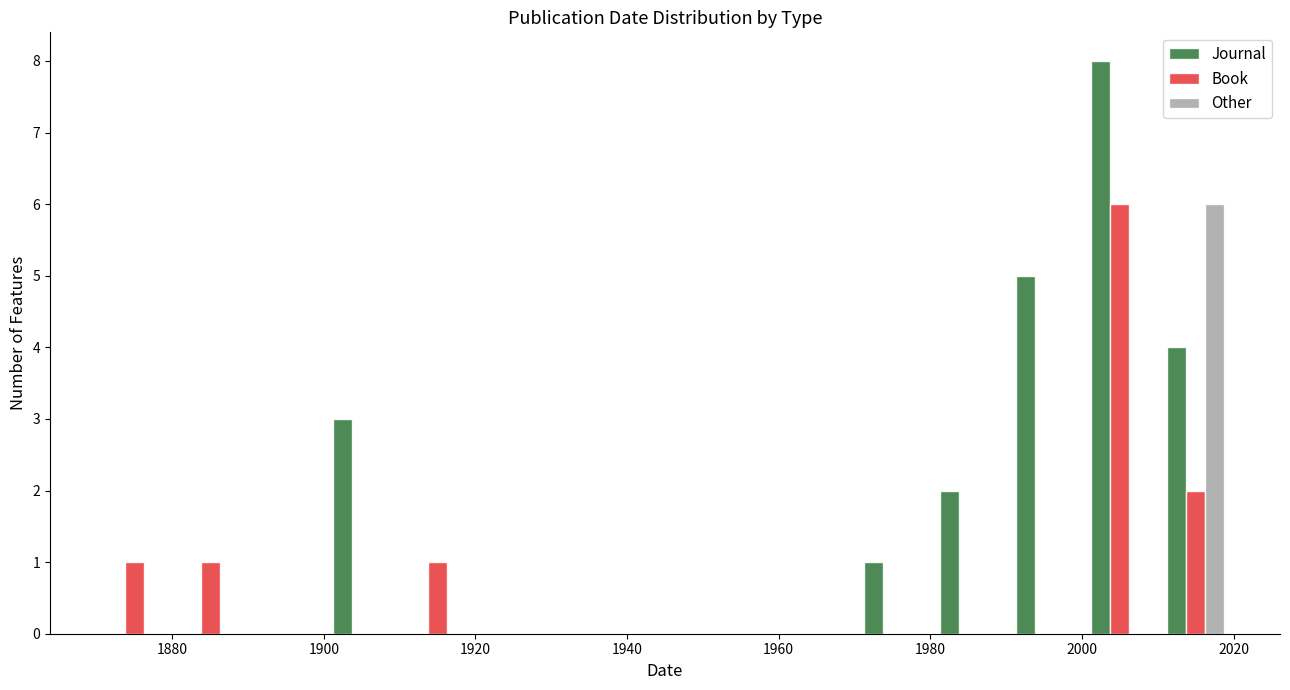

Reading left to right, transcribe this chart: for each range on the x-axis, give the height of each series' bar. The values are not printed on the chart, so give them approximately, as read against the axis.

1870 to 1880: Journal=0	Book=1	Other=0
1880 to 1890: Journal=0	Book=1	Other=0
1890 to 1900: Journal=0	Book=0	Other=0
1900 to 1910: Journal=3	Book=0	Other=0
1910 to 1920: Journal=0	Book=1	Other=0
1920 to 1930: Journal=0	Book=0	Other=0
1930 to 1940: Journal=0	Book=0	Other=0
1940 to 1950: Journal=0	Book=0	Other=0
1950 to 1960: Journal=0	Book=0	Other=0
1960 to 1970: Journal=0	Book=0	Other=0
1970 to 1980: Journal=1	Book=0	Other=0
1980 to 1990: Journal=2	Book=0	Other=0
1990 to 2000: Journal=5	Book=0	Other=0
2000 to 2010: Journal=8	Book=6	Other=0
2010 to 2020: Journal=4	Book=2	Other=6